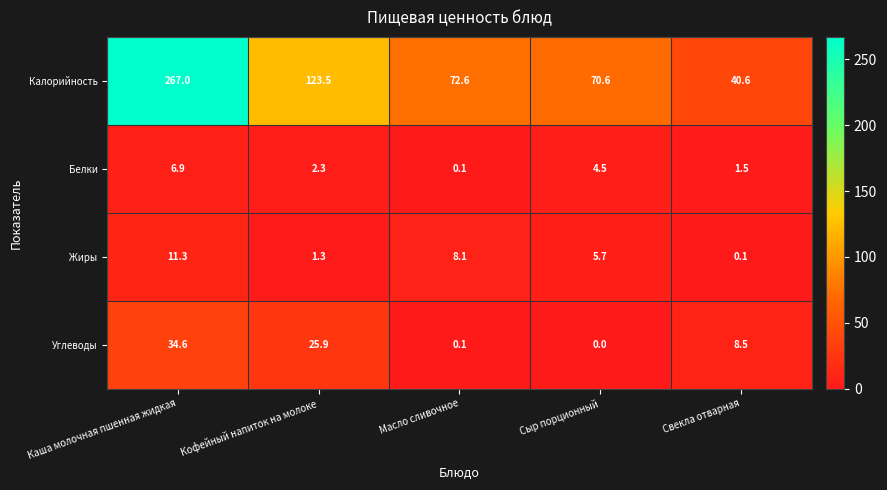

At which category is the sum across all series the highest?

Каша молочная пшенная жидкая